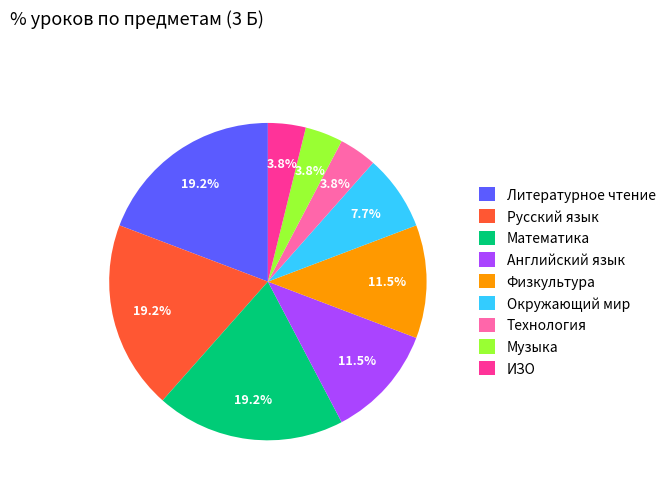

Is Литературное чтение the majority of the pie?

No